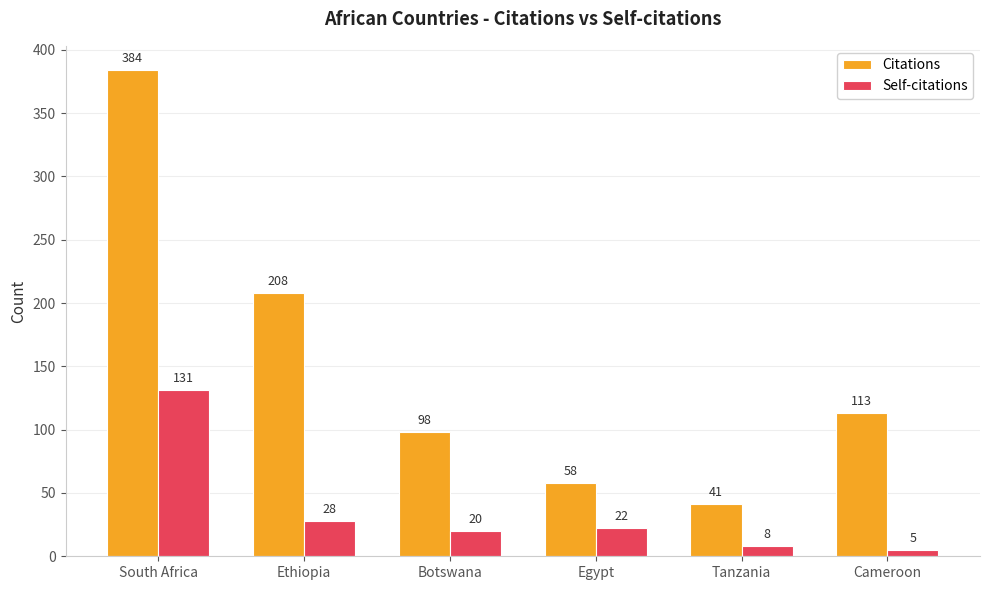

List the series in order of their peak value, highest first.

Citations, Self-citations